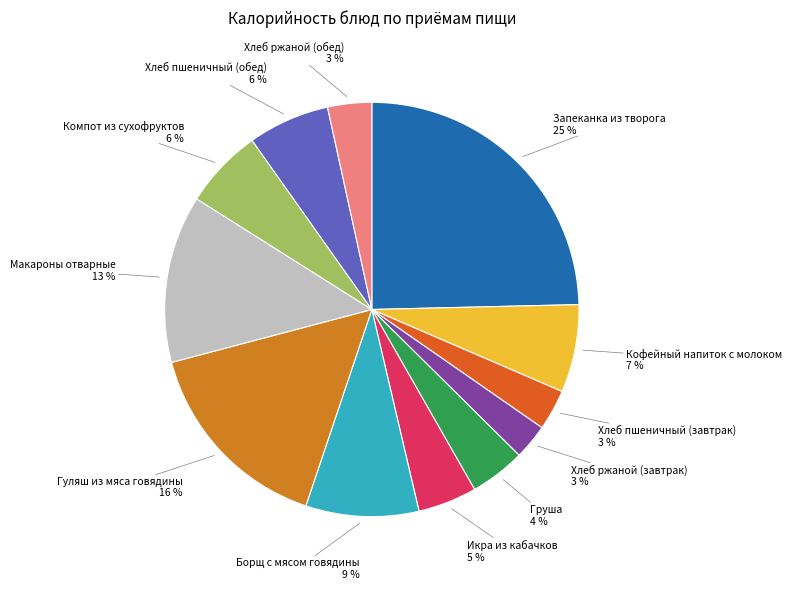

How many segments does this pie chart have?

12